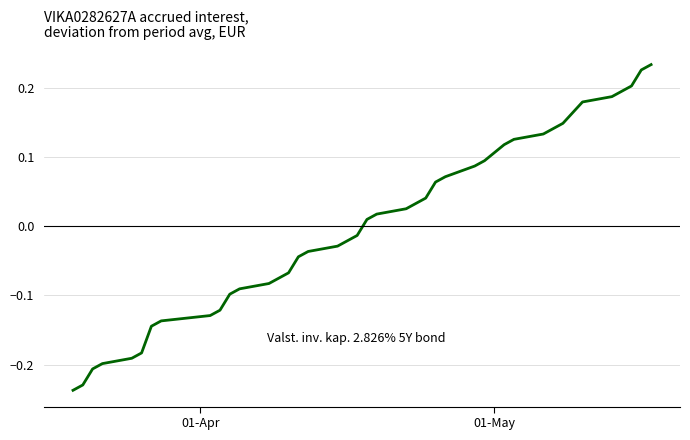

True or false: there are more than 2 points higher than both neighbors.

False